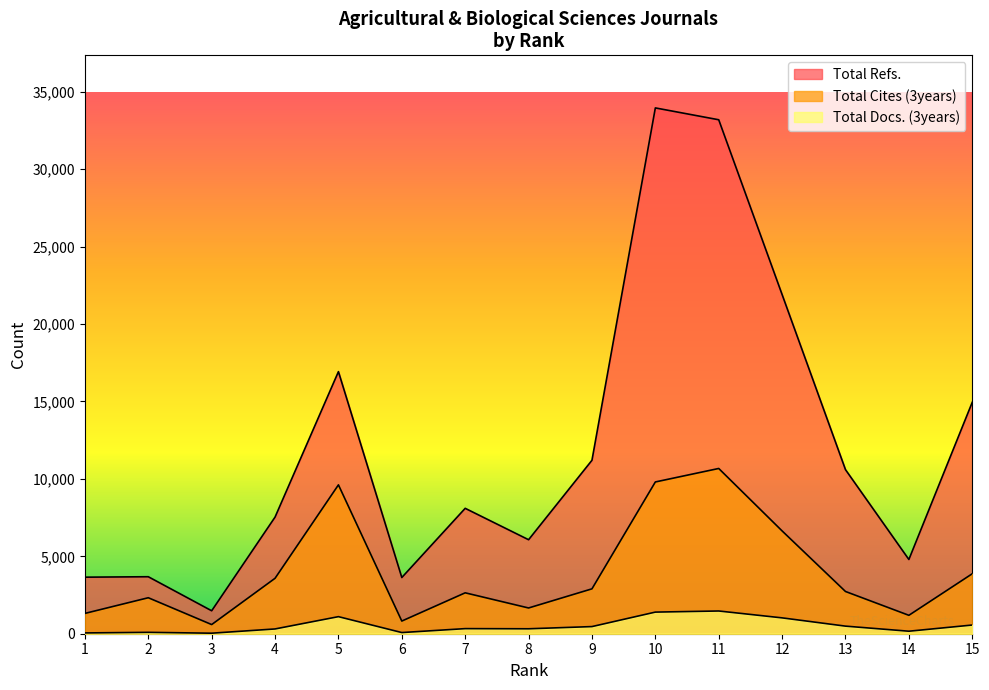

What is the sum of the Total Cites (3years) values at 9 and 13?

5627